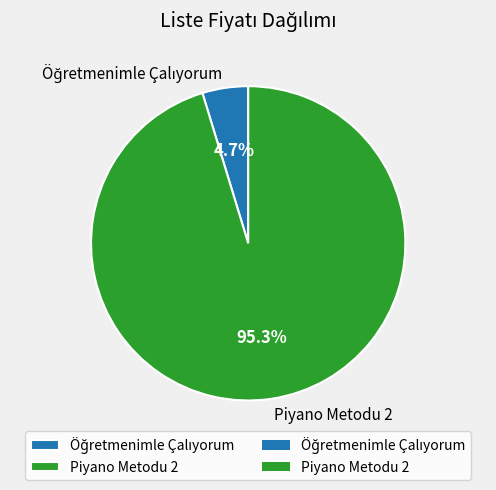

Is there a majority slice in this chart?

Yes